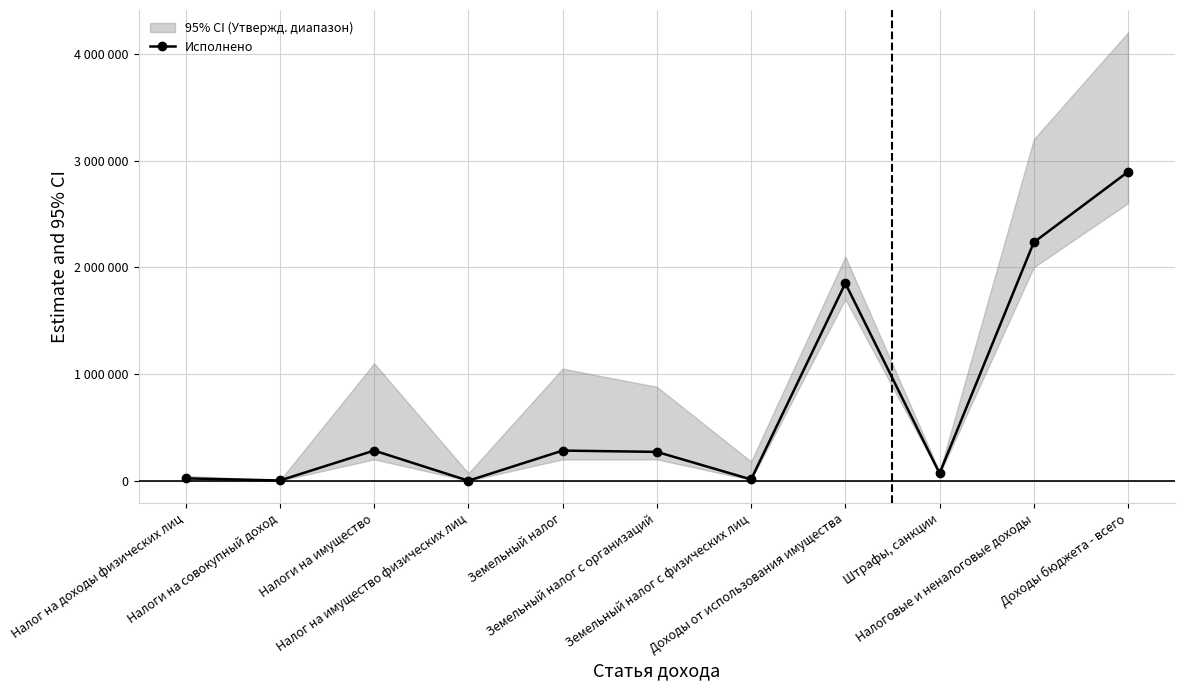

List the labels in order of value, largest first.

Доходы бюджета - всего, Налоговые и неналоговые доходы, Доходы от использования имущества, Налоги на имущество, Земельный налог, Земельный налог с организаций, Штрафы, санкции, Налог на доходы физических лиц, Земельный налог с физических лиц, Налоги на совокупный доход, Налог на имущество физических лиц